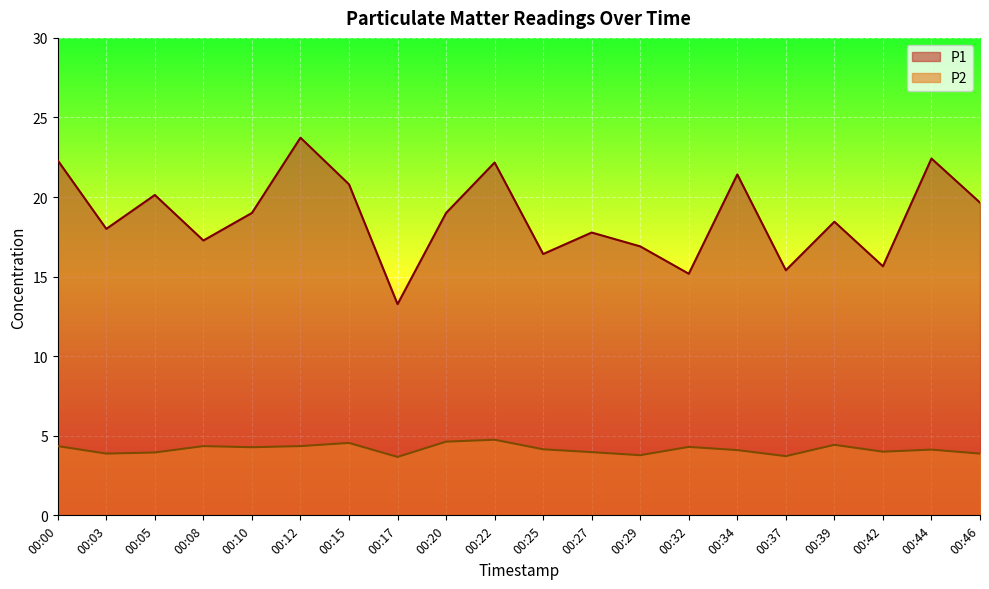

What is the minimum value for P1?

13.3